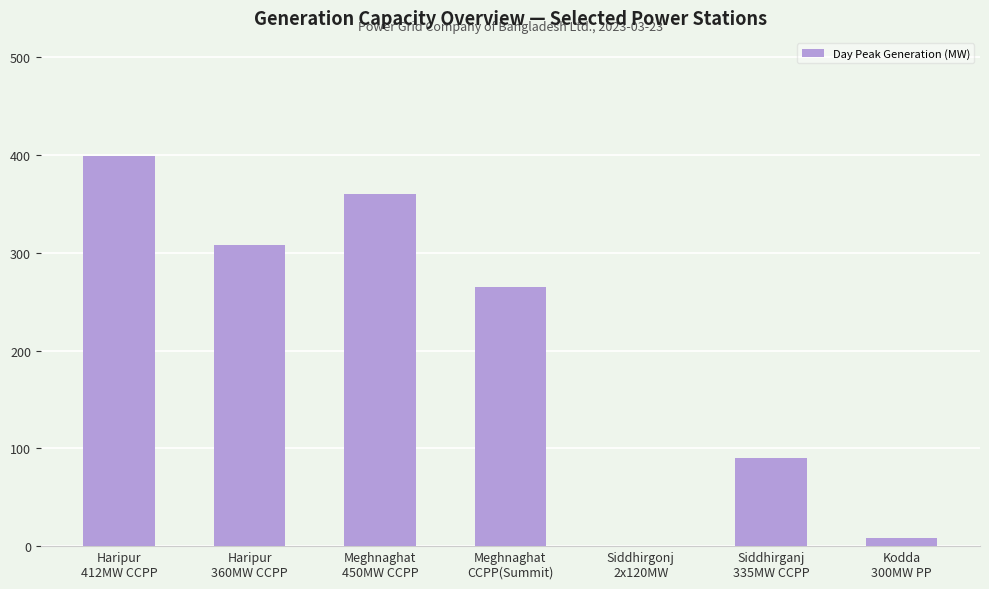

True or false: the data shows 578 at Meghnaghat
450MW CCPP.

False